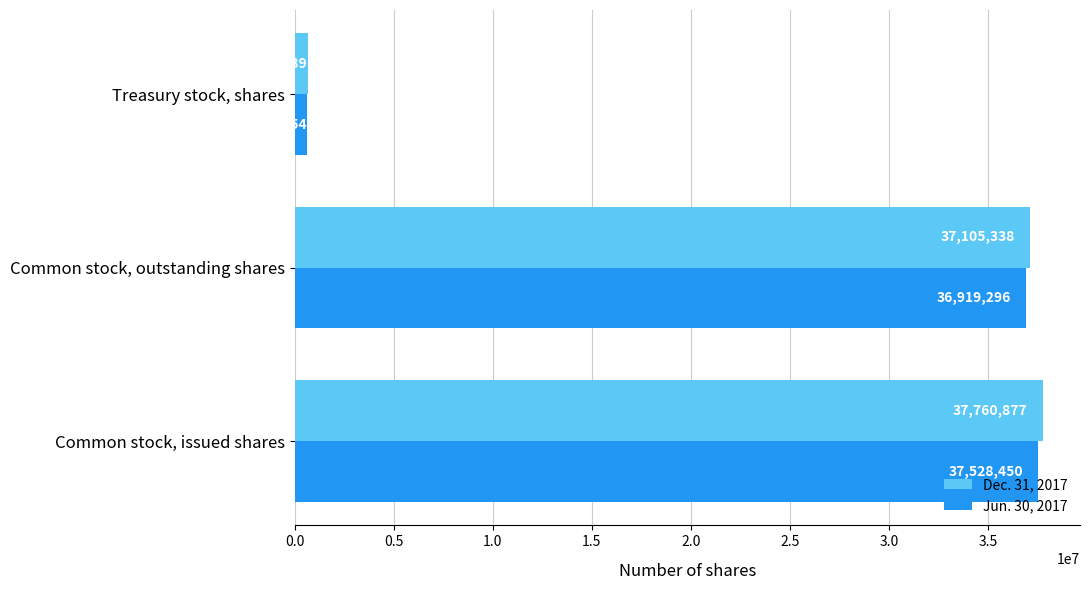

Where is Jun. 30, 2017 nearest to the value 19068802?

Common stock, outstanding shares